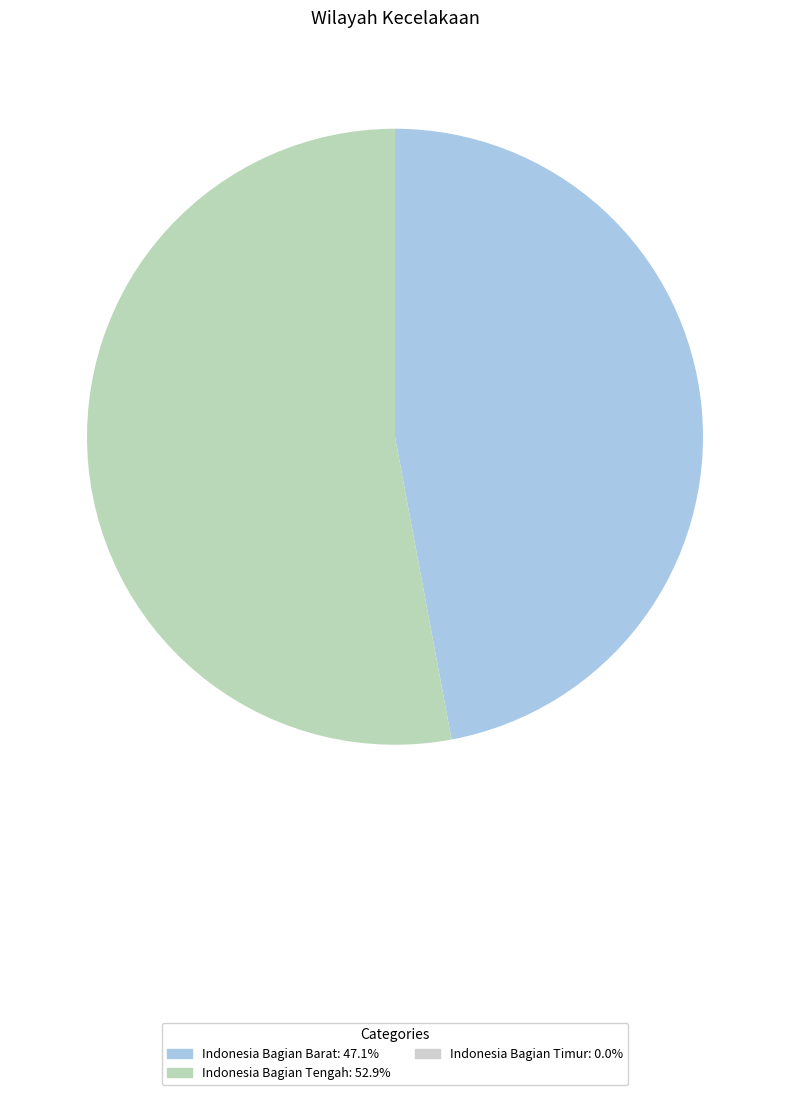

Is there any slice that represents more than half of the pie?

Yes